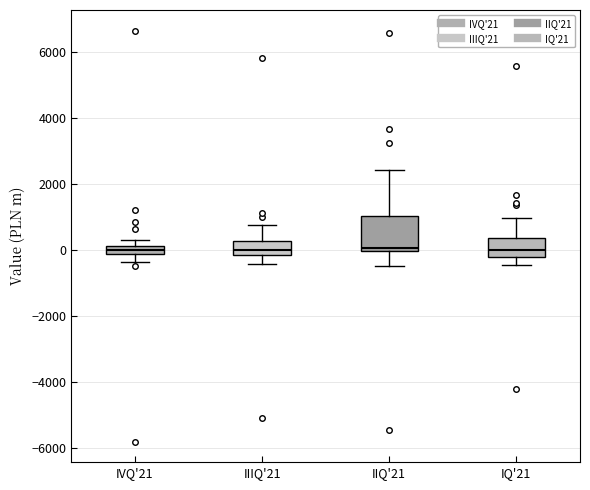

Comparing the boxes themselves (not the whiskers), which one is the tallest?

IIQ'21